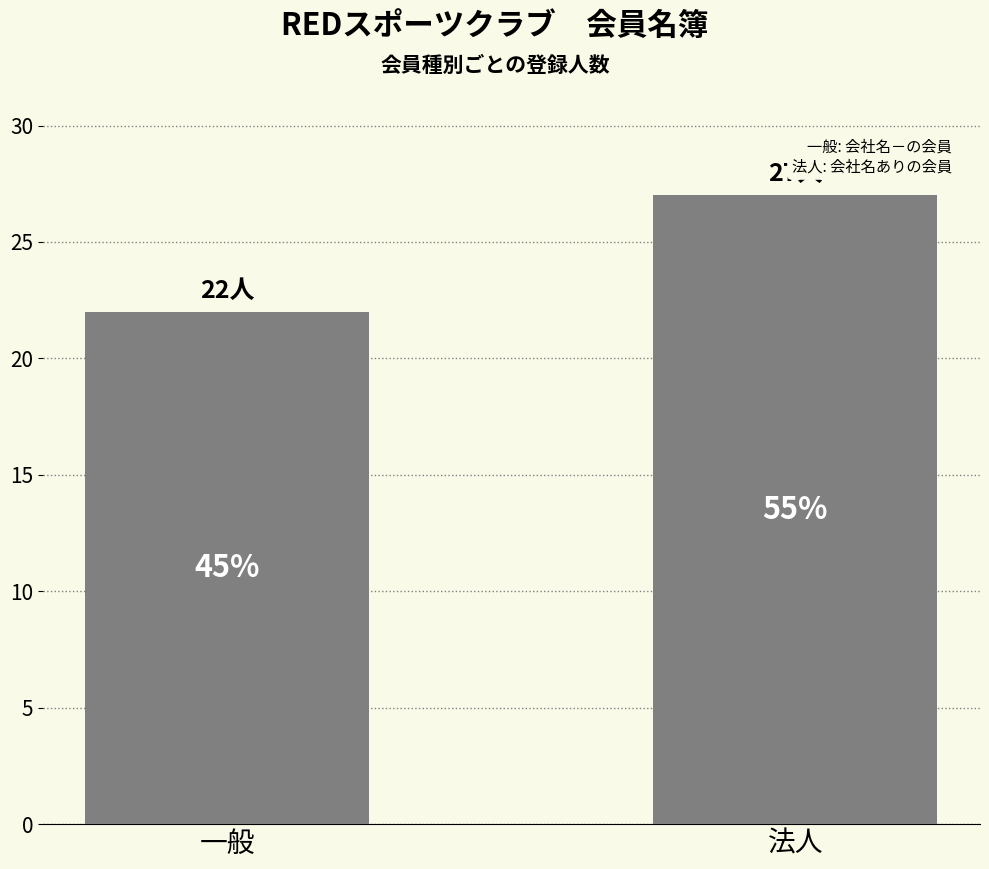

Are the bars grouped side by side (vs. stacked)?

No